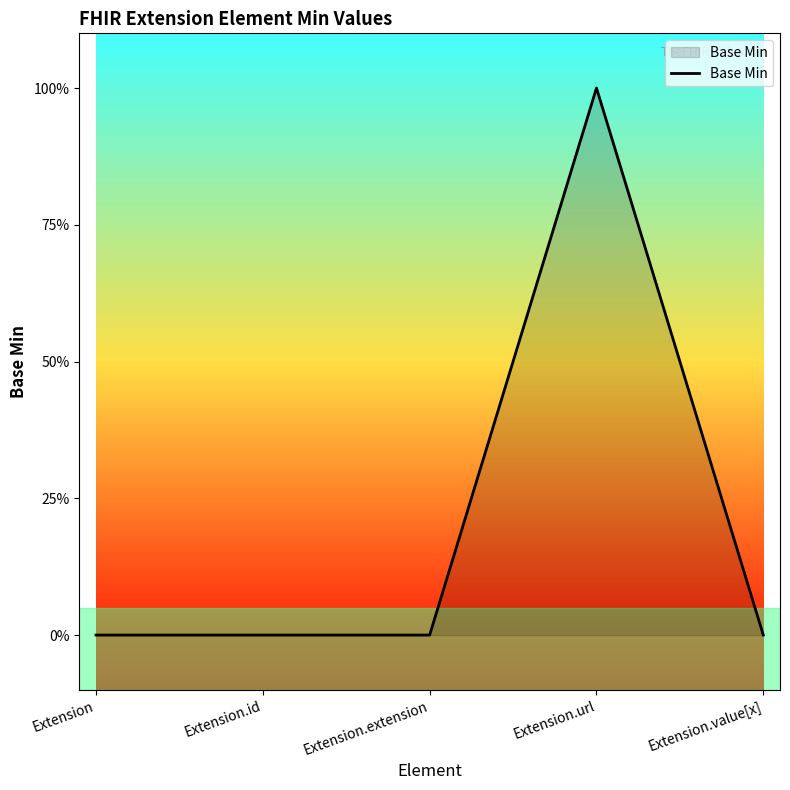

Does the chart have visible grid lines?

No